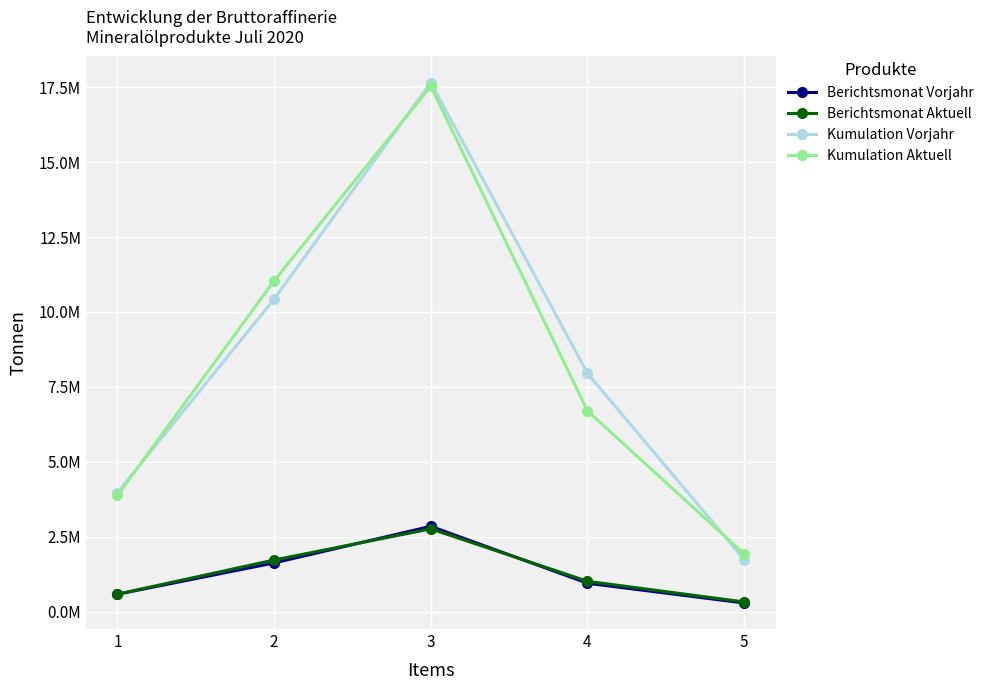

What is the average value of the Berichtsmonat Vorjahr series?

1257744